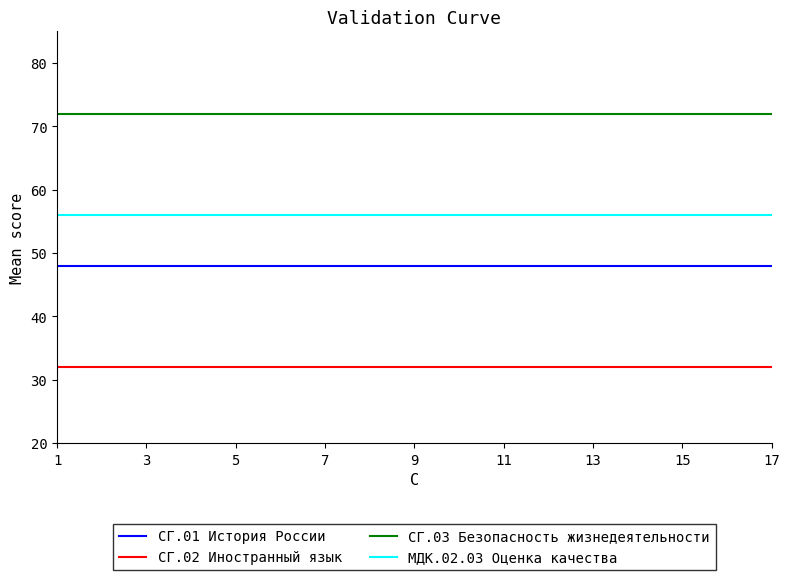

True or false: СГ.01 История России and СГ.03 Безопасность жизнедеятельности cross at least once.

False